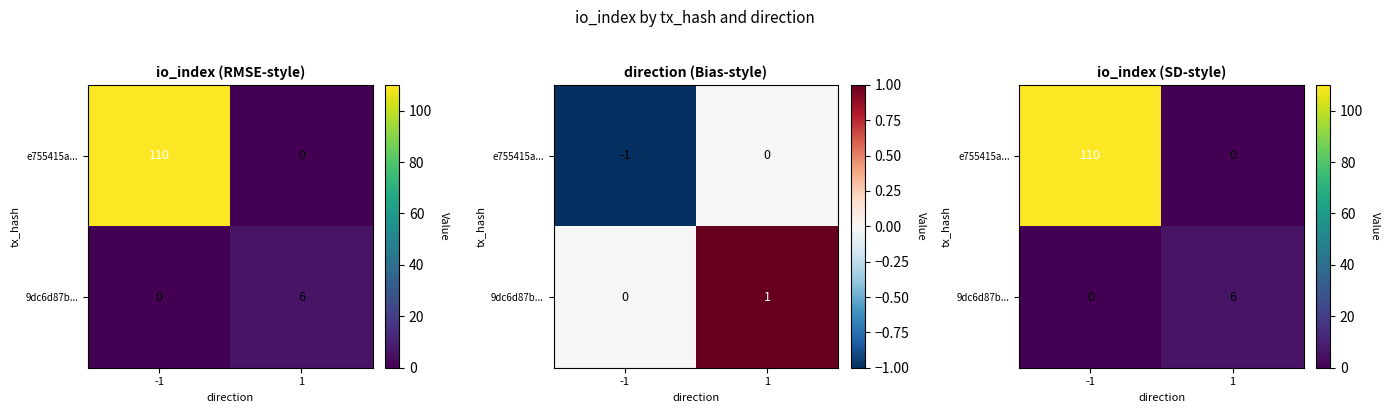

What is the total value across all series at 1?

6